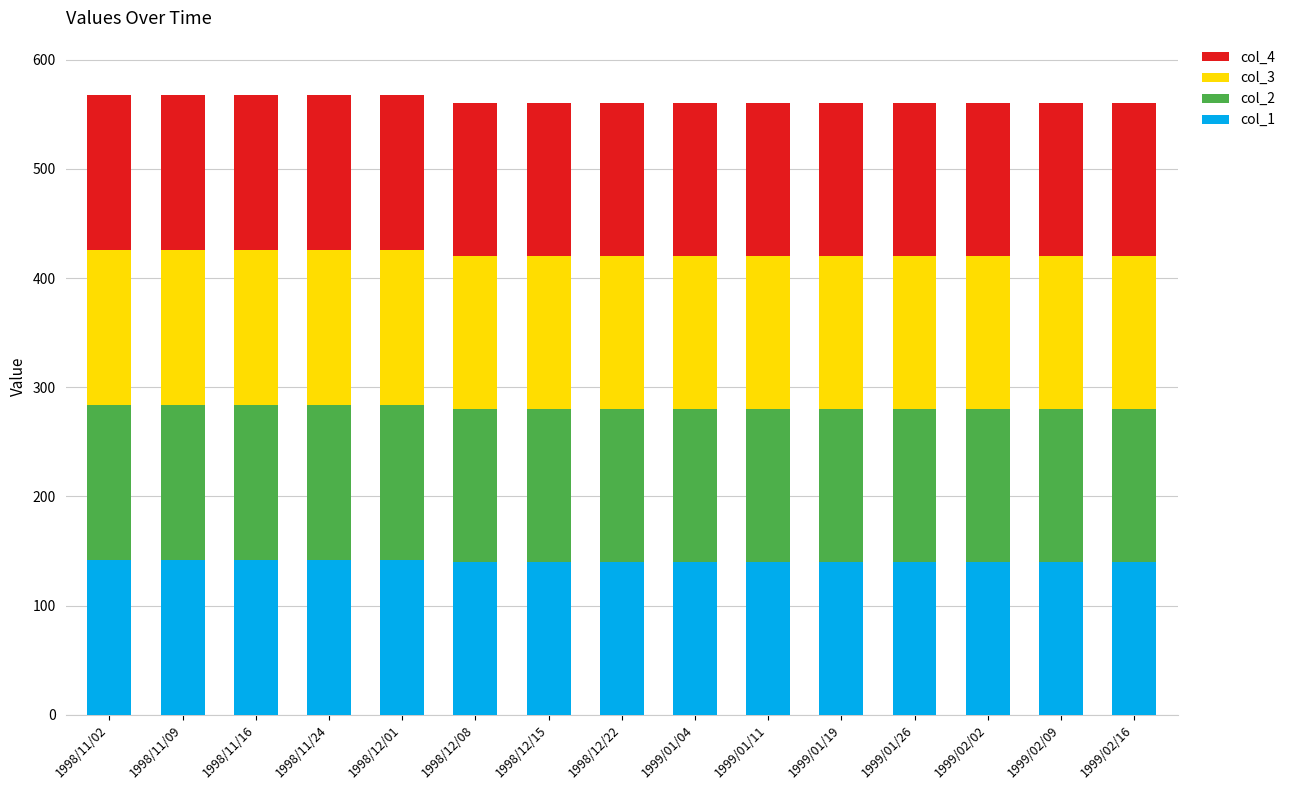

What is the highest value of the col_1 series?

142